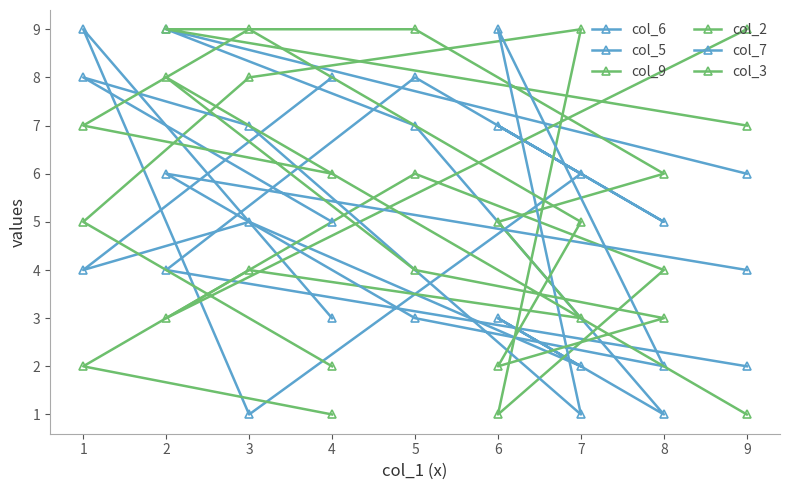

How many lines are shown in the chart?

6